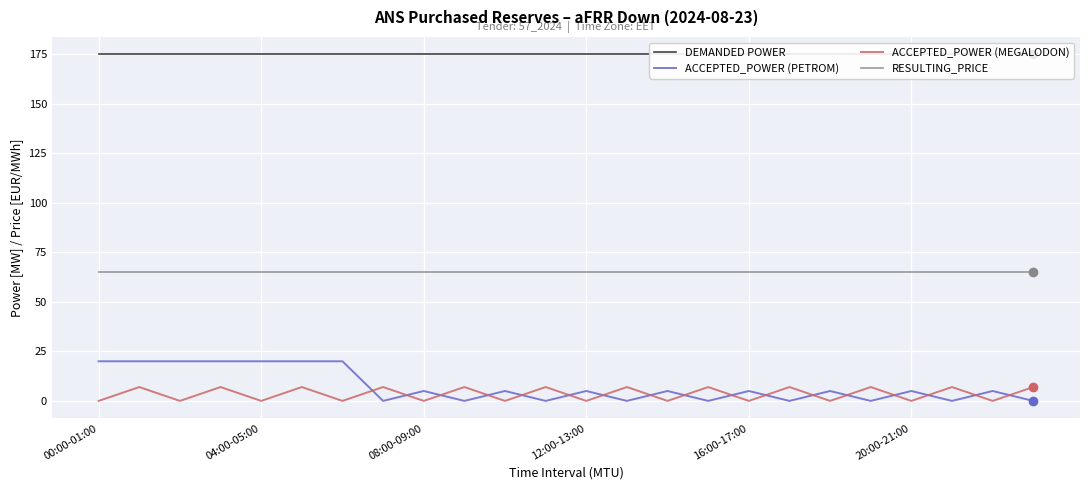

What is the value of the ACCEPTED_POWER (PETROM) point at the 5th from the left?

20